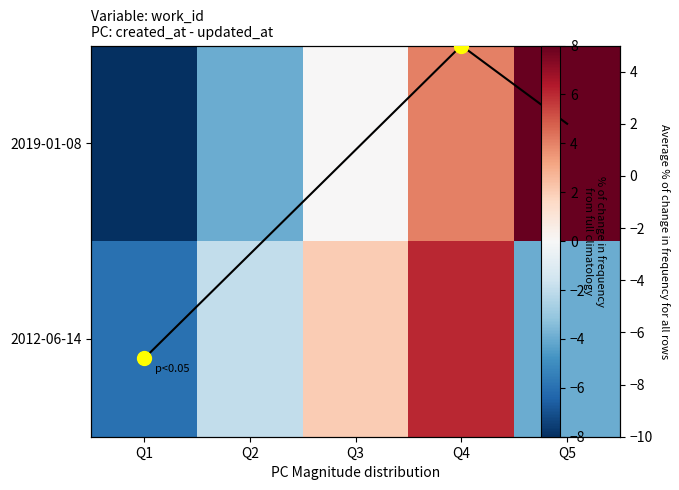

Is the value of Average % change for all rows at Q1 greater than the value of 2019-01-08 at Q1?

Yes